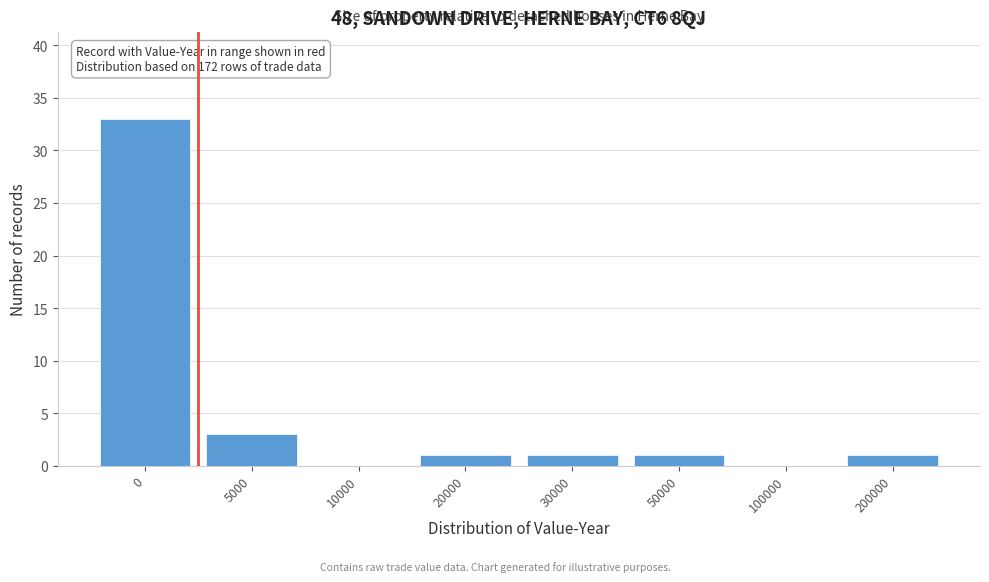

Reading right to left, extract all data points from this chart.

200000=1	100000=0	50000=1	30000=1	20000=1	10000=0	5000=3	0=33